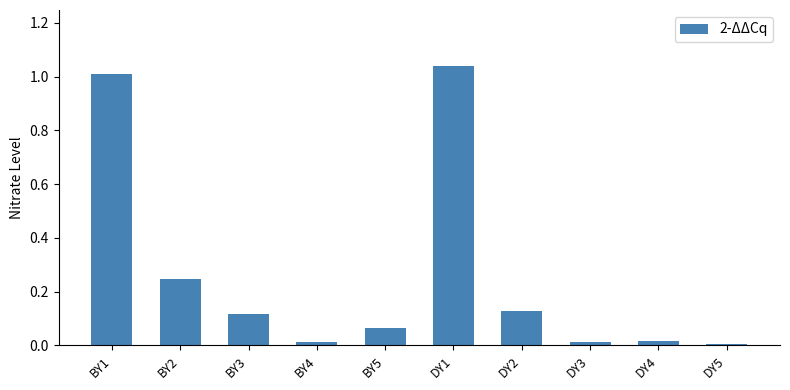

How many categories are shown in the chart?

10